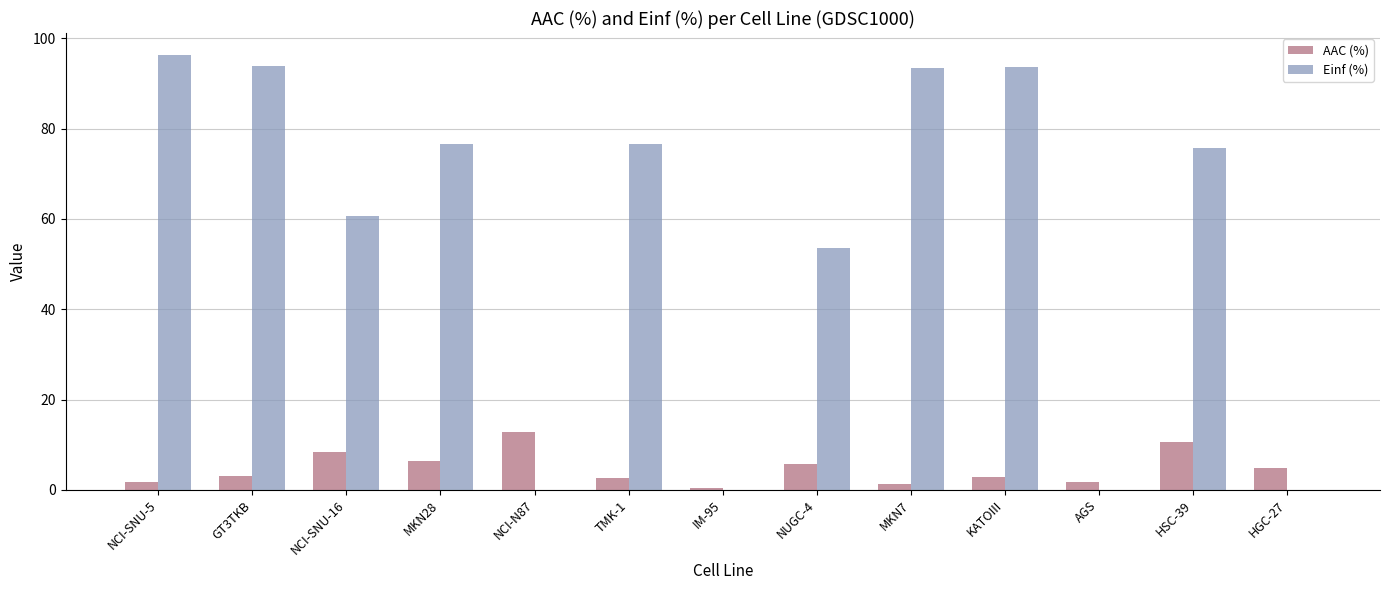

Which series changed the most between NCI-SNU-5 and NCI-SNU-16?

Einf (%)